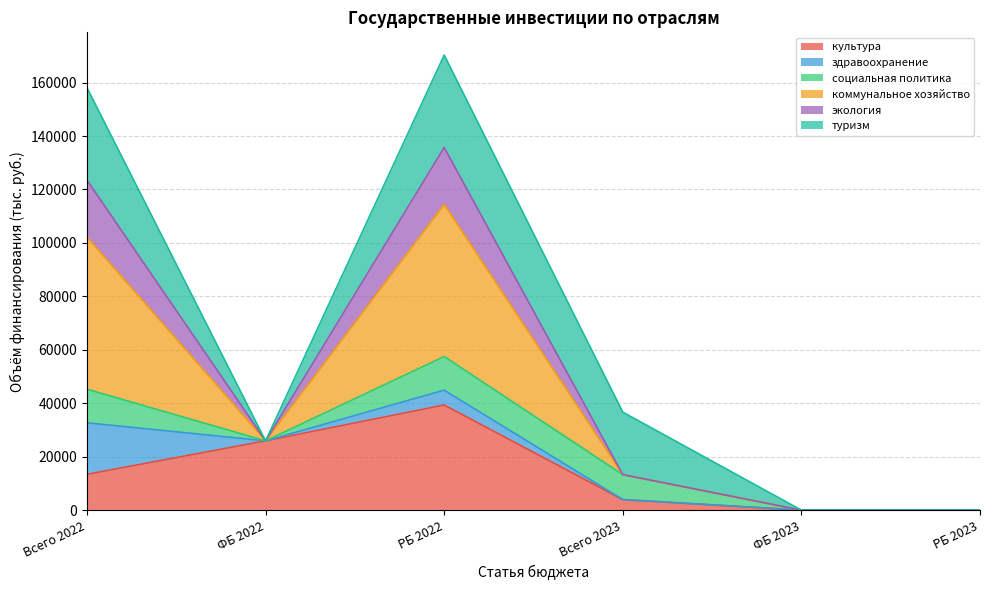

What is the highest value of the культура series?

39337.2